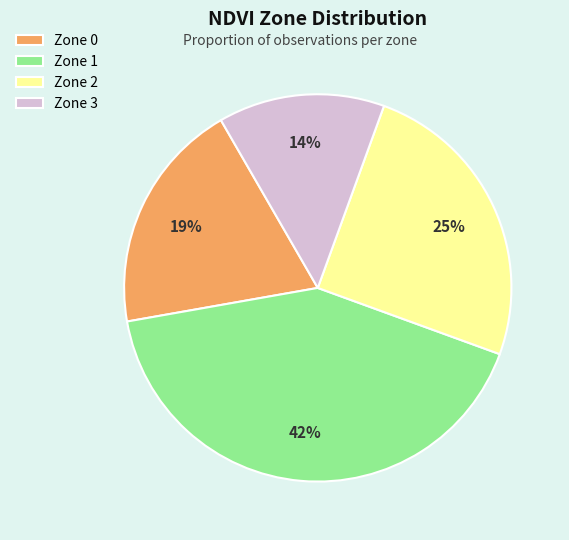

The Zone 1 slice represents 53% of the pie. True or false?

False